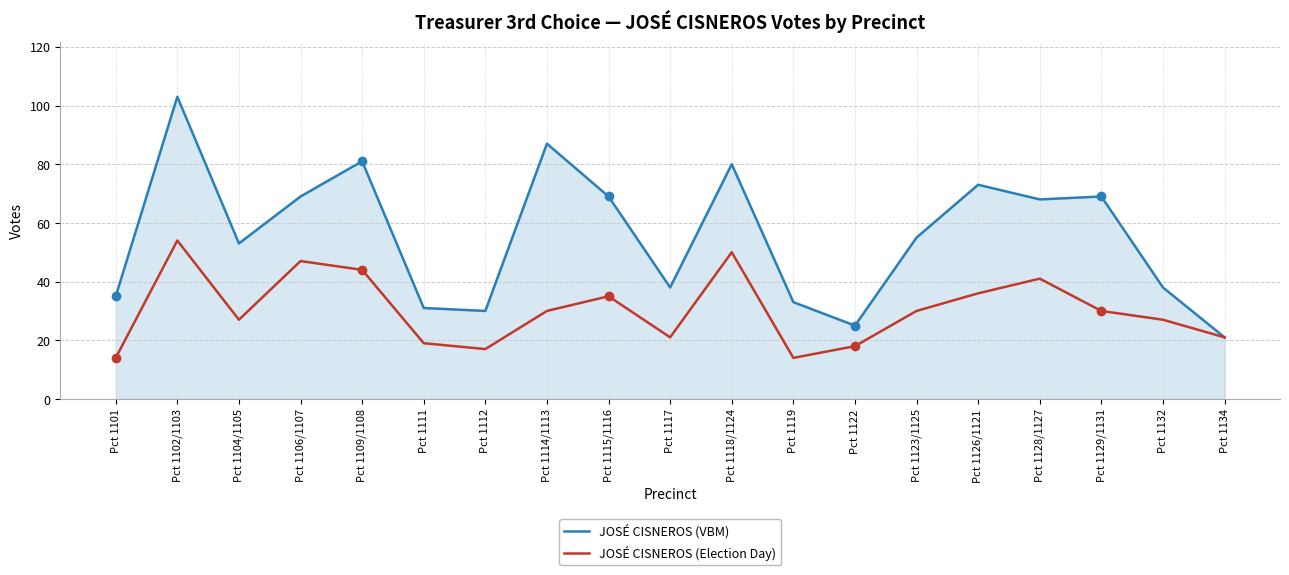

At how many categories does at least one series exceed 45?

11